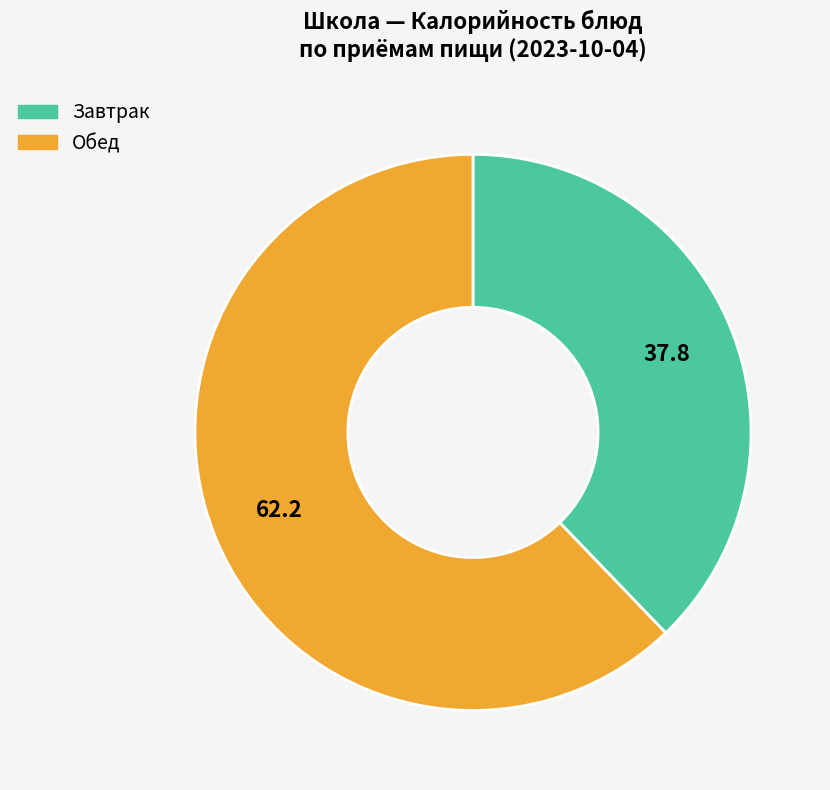

Is there any slice that represents more than half of the pie?

Yes